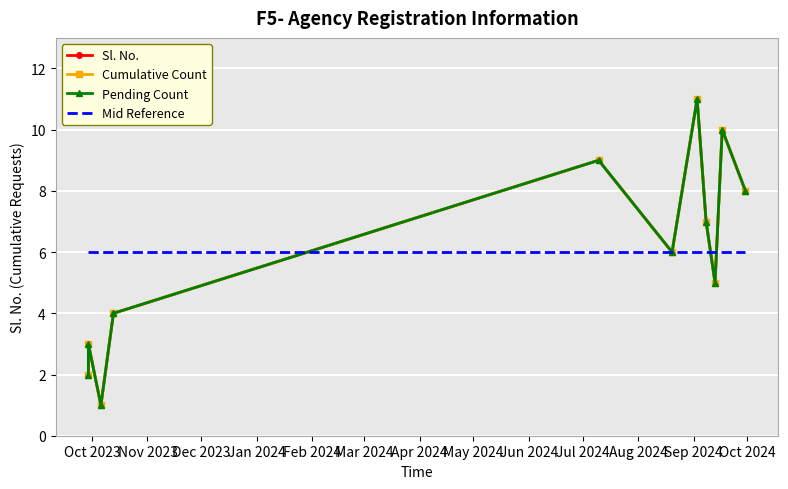

What position from the left is Nov 2023?

2